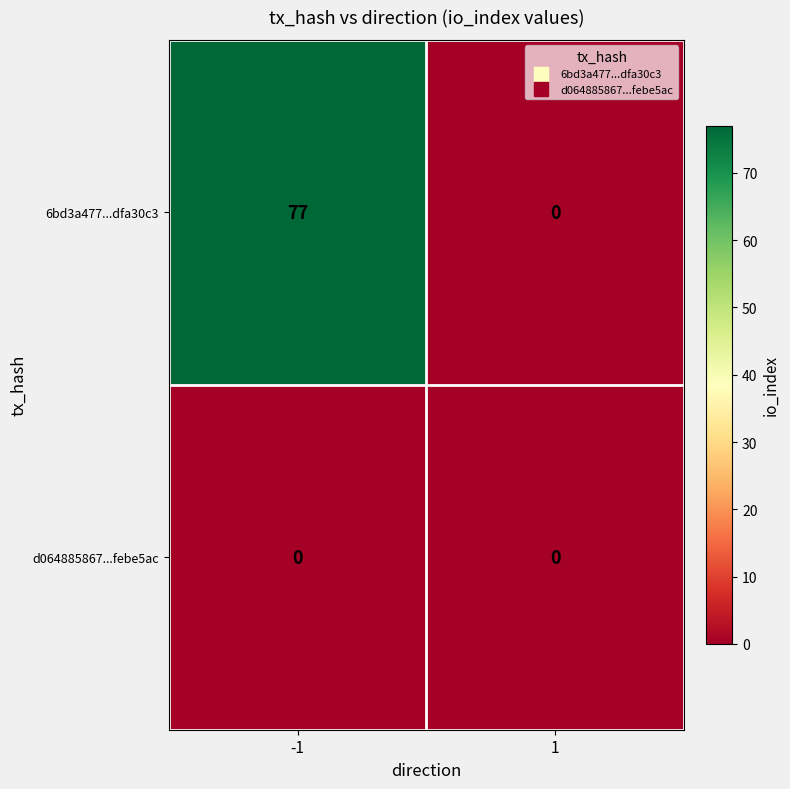

Reading left to right, transcribe all the data shown in this chart.

6bd3a477...dfa30c3: 77	0
d064885867...febe5ac: 0	0